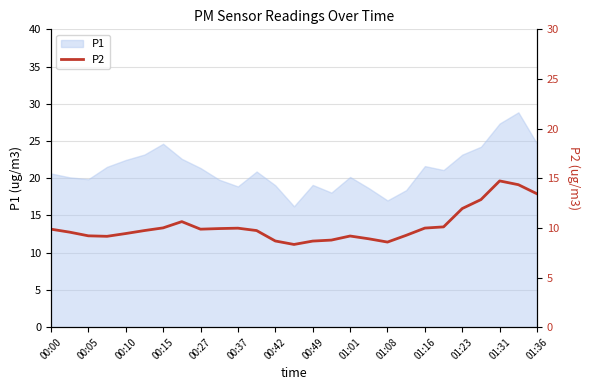

What is the highest value of the P1 series?

28.9